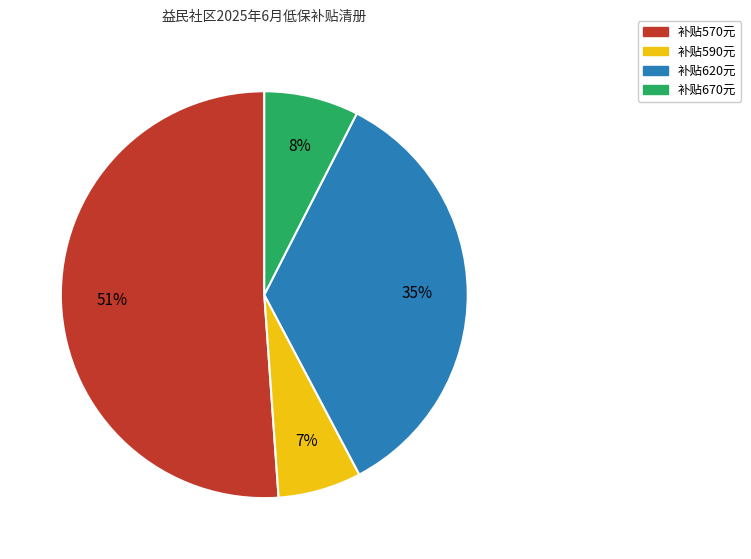

To the nearest percent, what percentage of the pie is 补贴590元?

7%